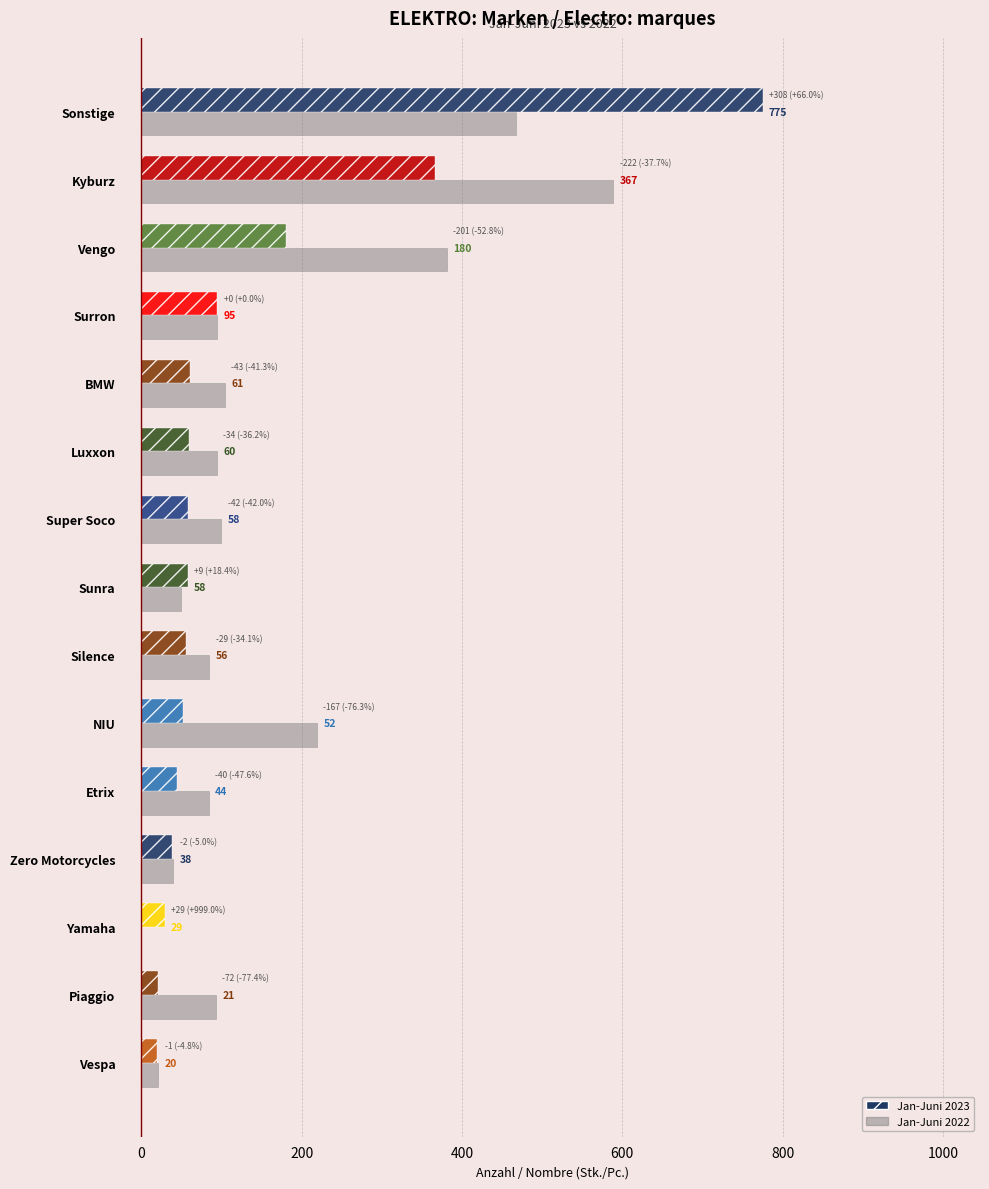

Which category has the highest value in the Jan-Juni 2022 series?

Kyburz